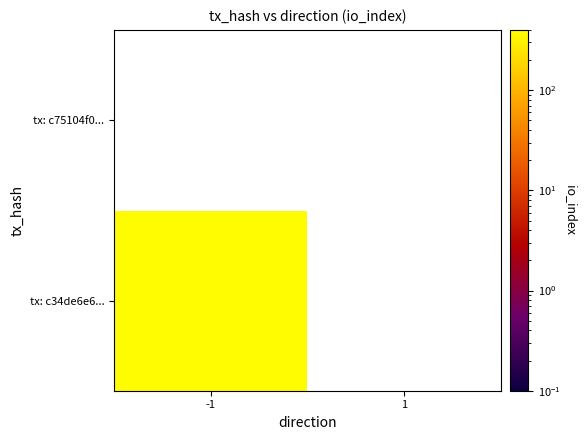

Reading right to left, list all the values displayed in this chart.

c34de6e61dd140918a880042ff2233cb3f6db9f: 1=0	-1=373
c75104f04d1135610cbb03a4ad057ff773cf654: 1=0	-1=0